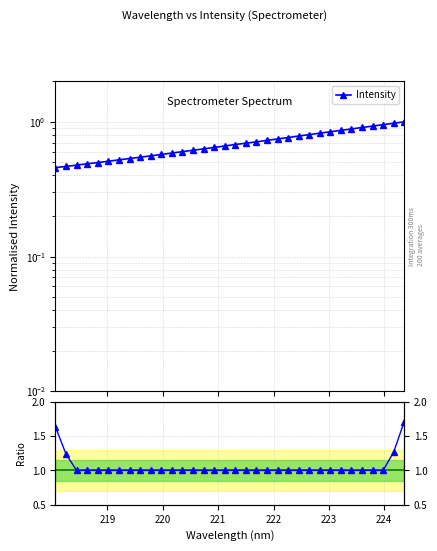

At which category does Ratio reach its first local valley?

220